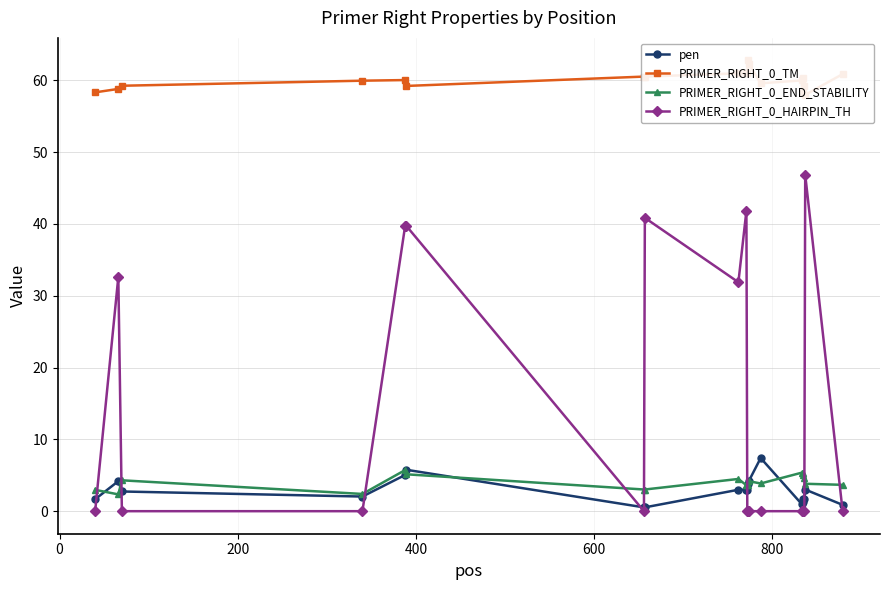

How many series are shown in this chart?

4